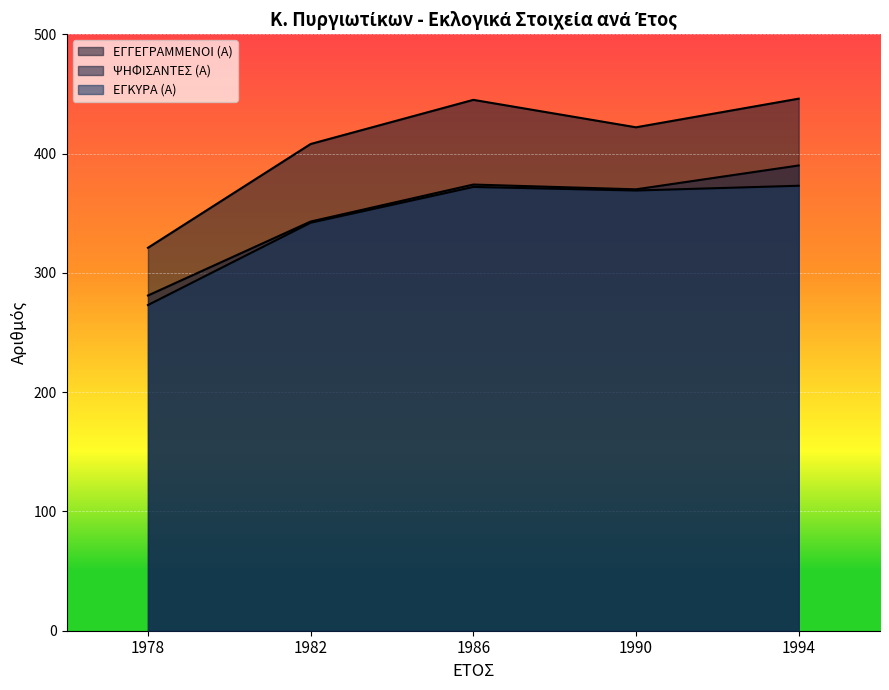

Where is the first local maximum for ΕΓΚΥΡΑ (Α)?

1986